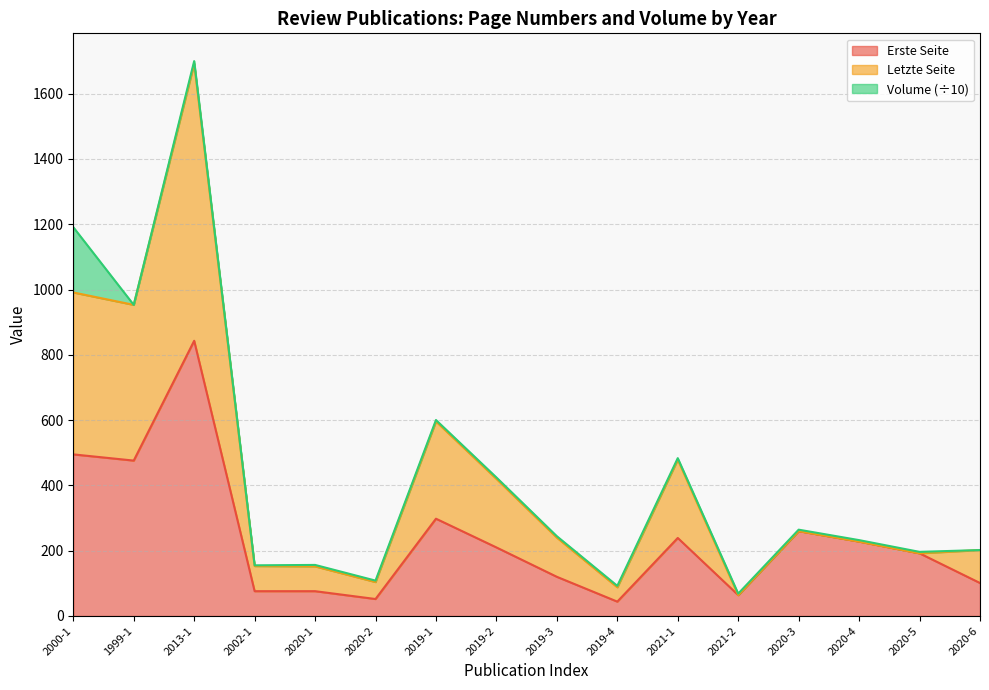

What is the maximum value for Letzte Seite?

1692